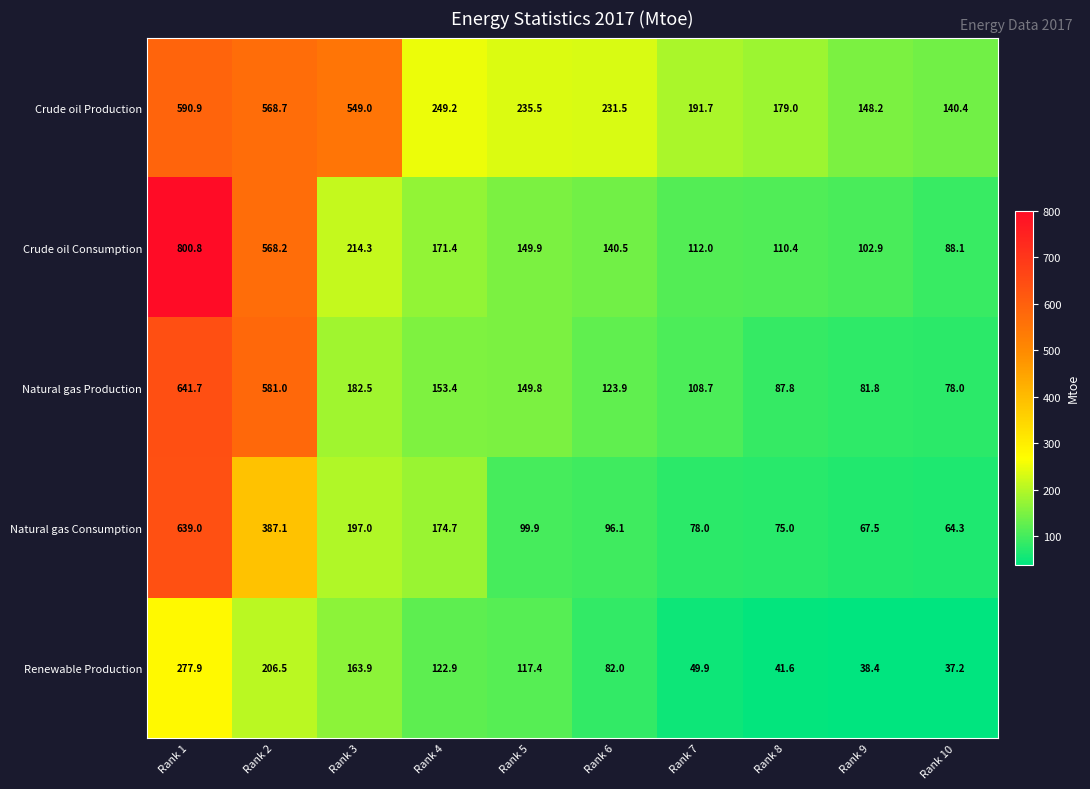

At which category is the sum across all series the highest?

Rank 1